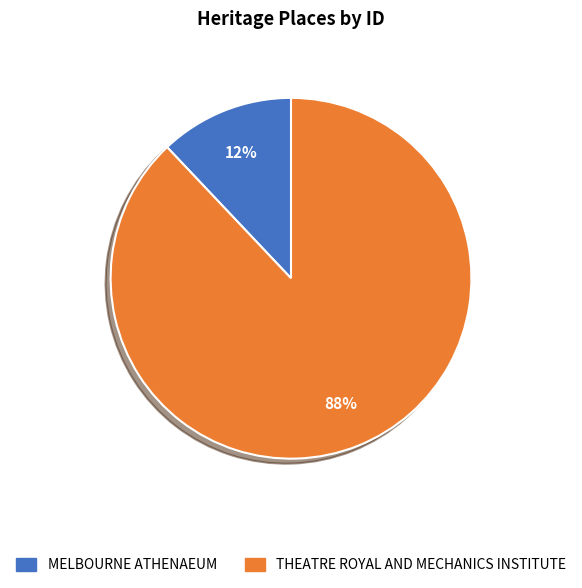

What percentage is the MELBOURNE ATHENAEUM slice, to the nearest percent?

12%